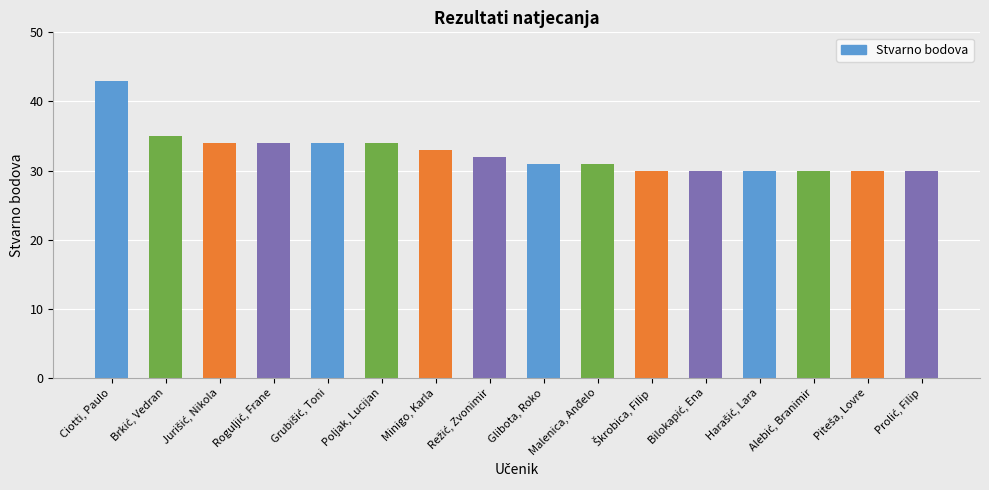

What is the difference between the maximum and minimum values?

13